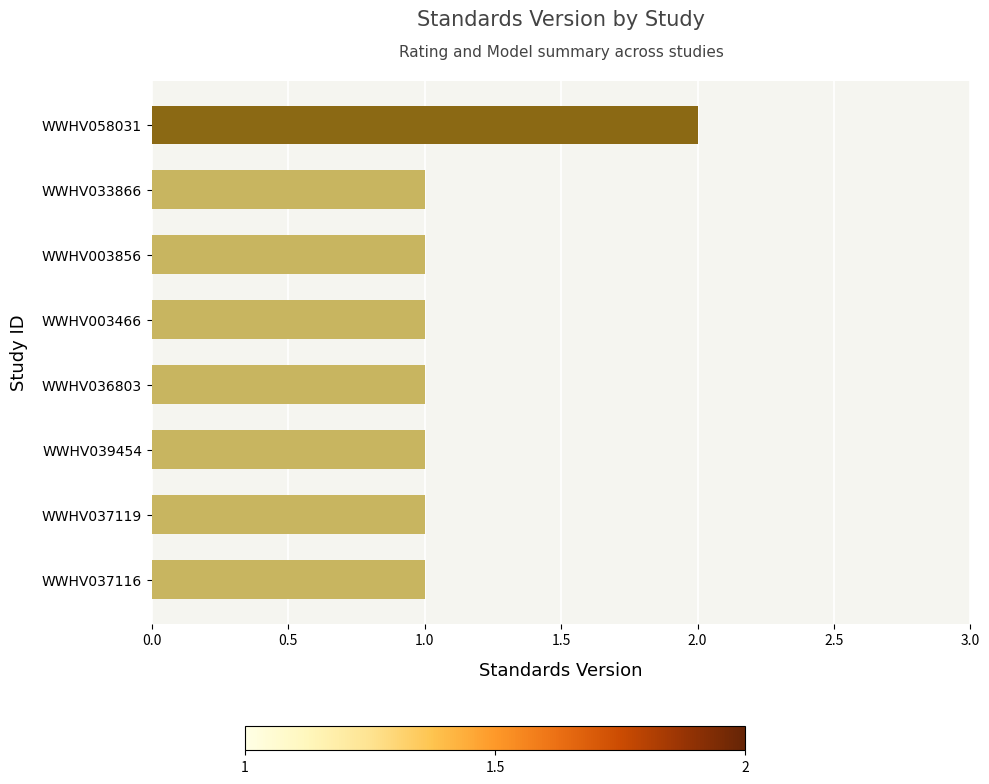

The chart shows a value of 1 at WWHV037116. True or false?

True